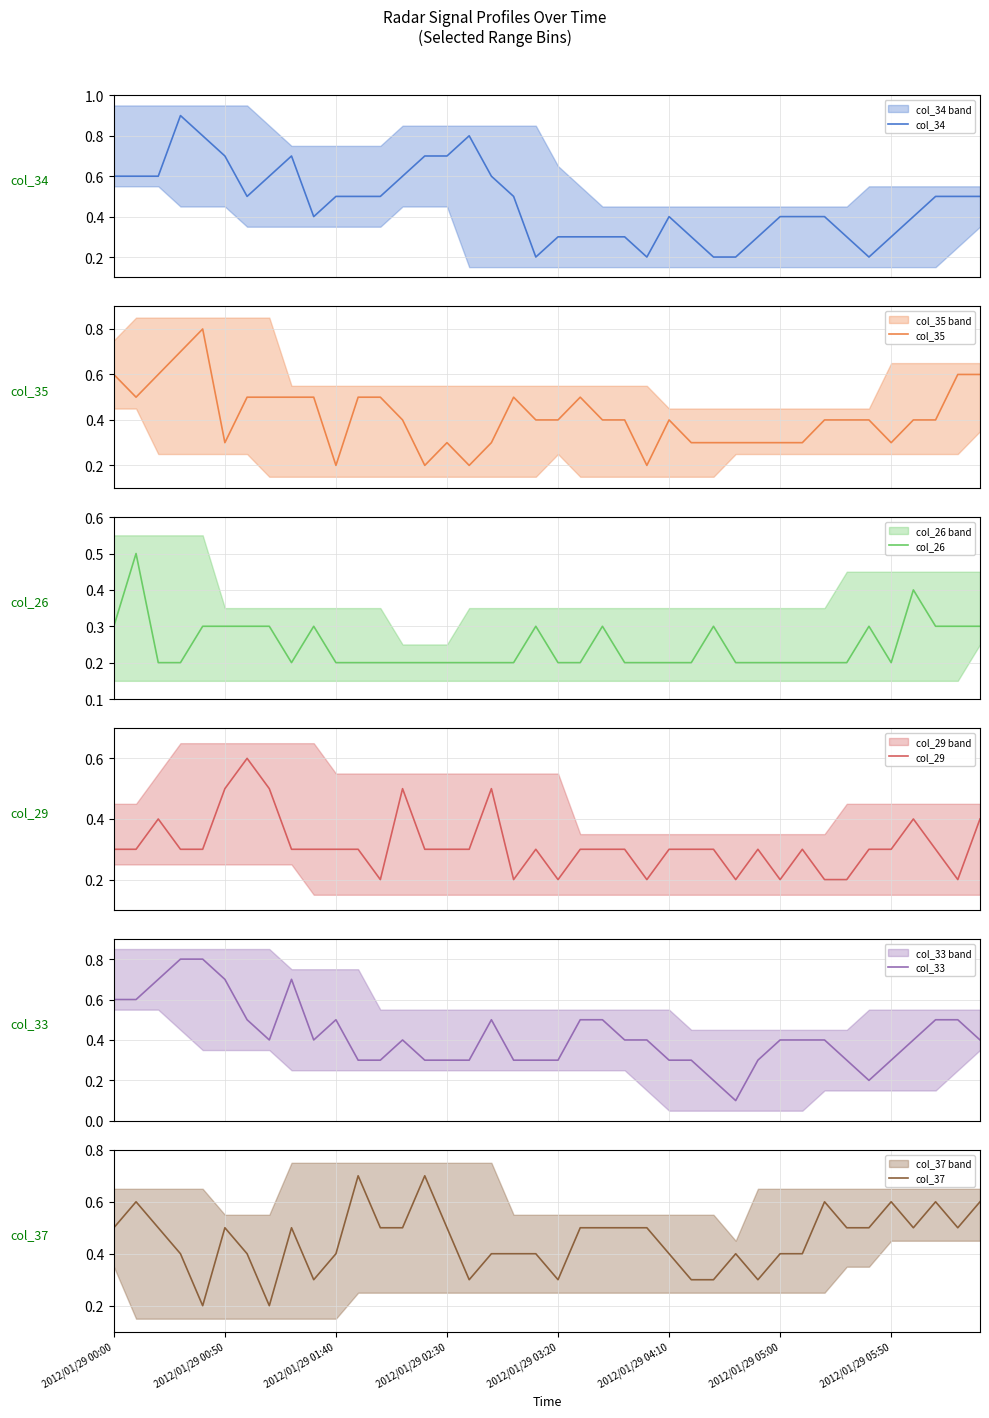

Is this an area chart (filled region under the line)?

No